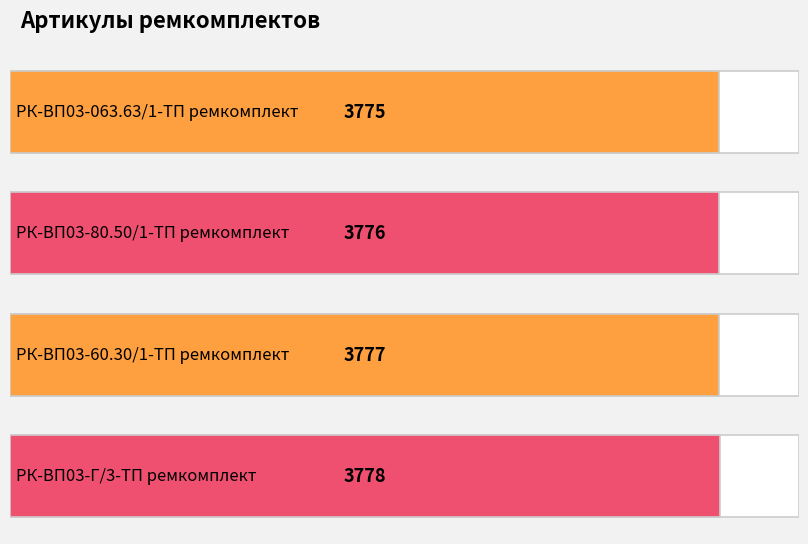

What is the difference between the values at РК-ВП03-063.63/1-ТП ремкомплект and РК-ВП03-Г/3-ТП ремкомплект?

3